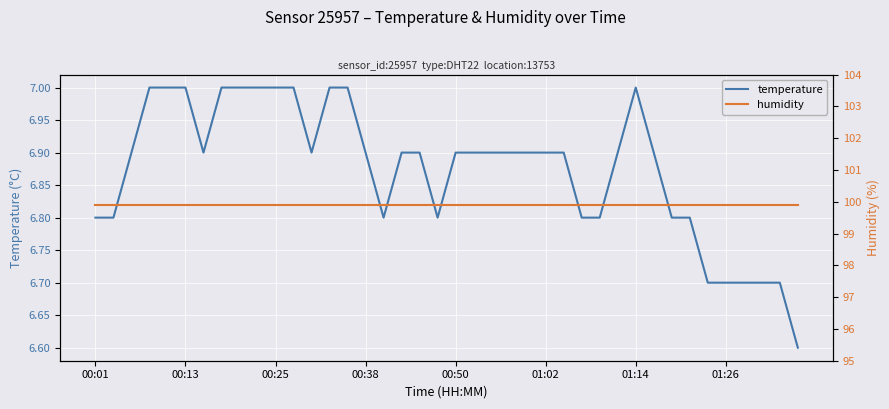

What is the spread (max minus min) of values at 19?

93.1